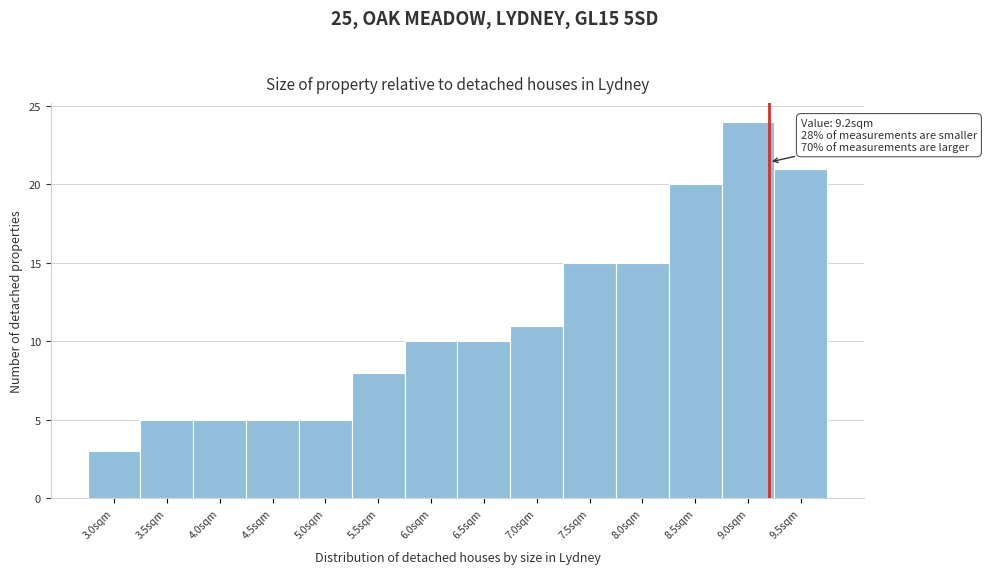

Over which range of the x-axis is the bar tallest?

8.75 to 9.25